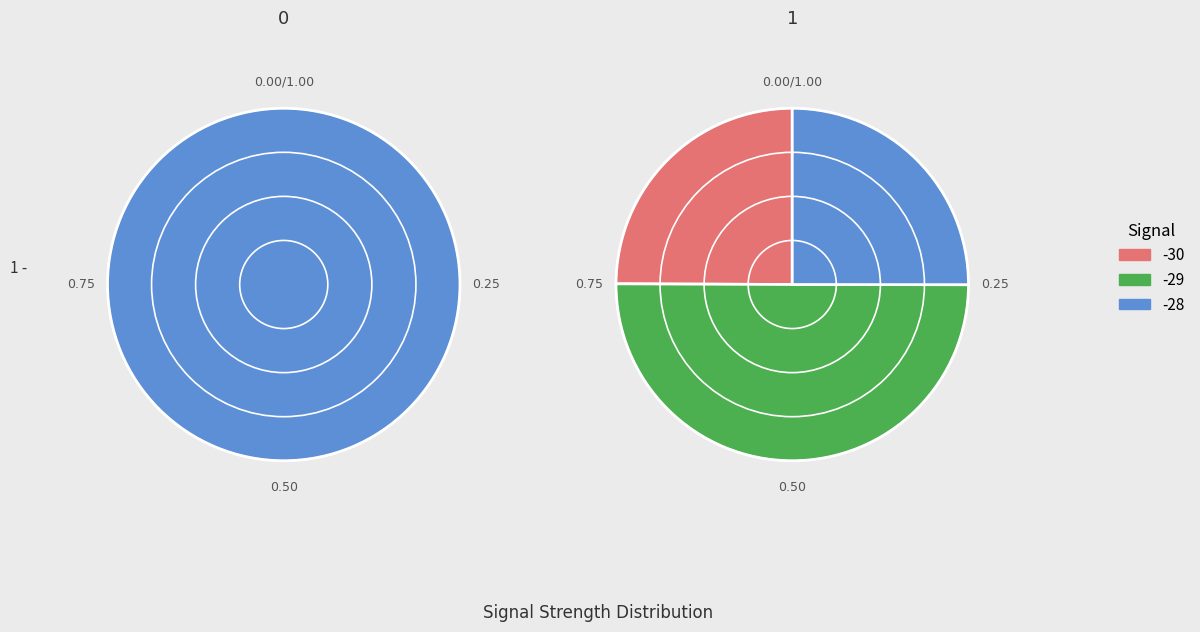

What is the largest slice in the pie chart?

-29